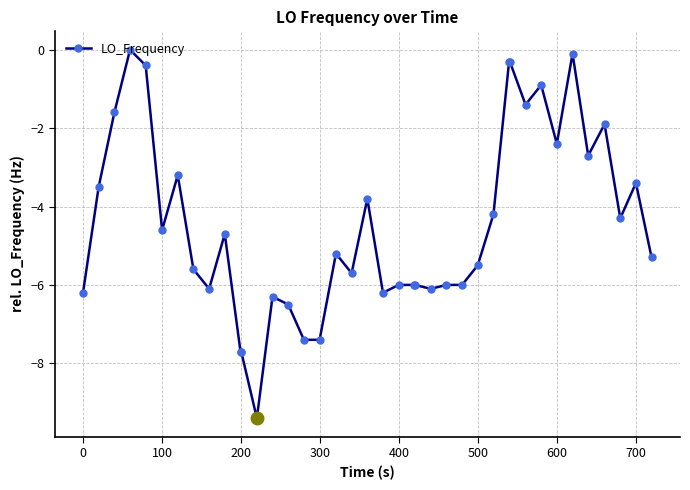

What is the value of the 33rd point from the left?

-0.9